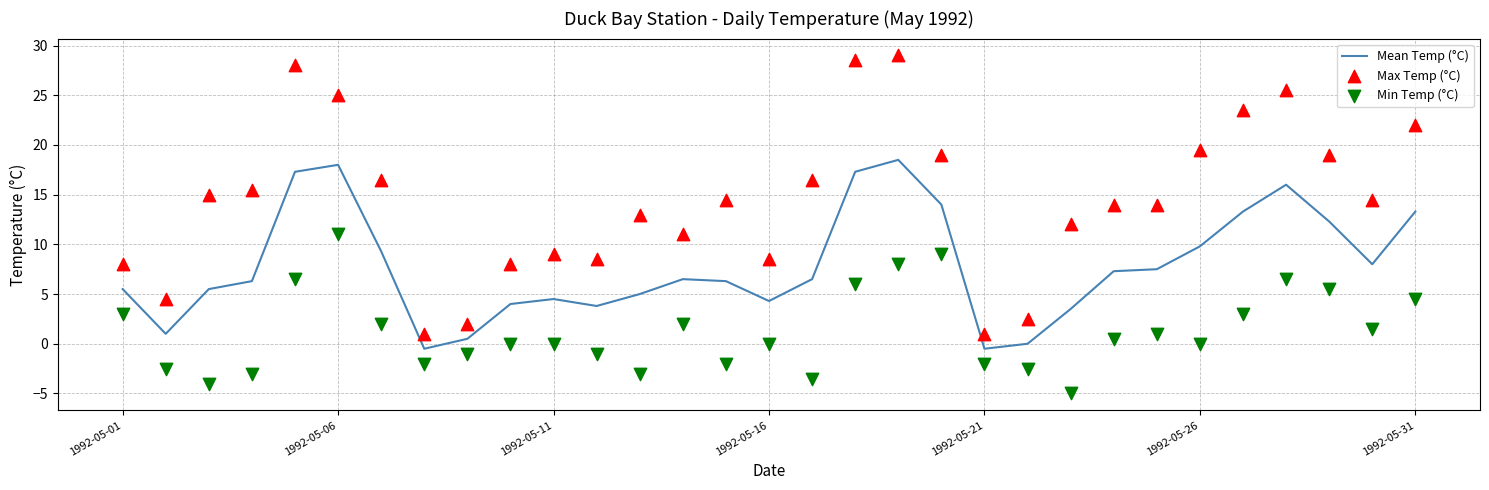

Is the value of Mean Temp (°C) at 12 greater than the value of Min Temp (°C) at 17?

No